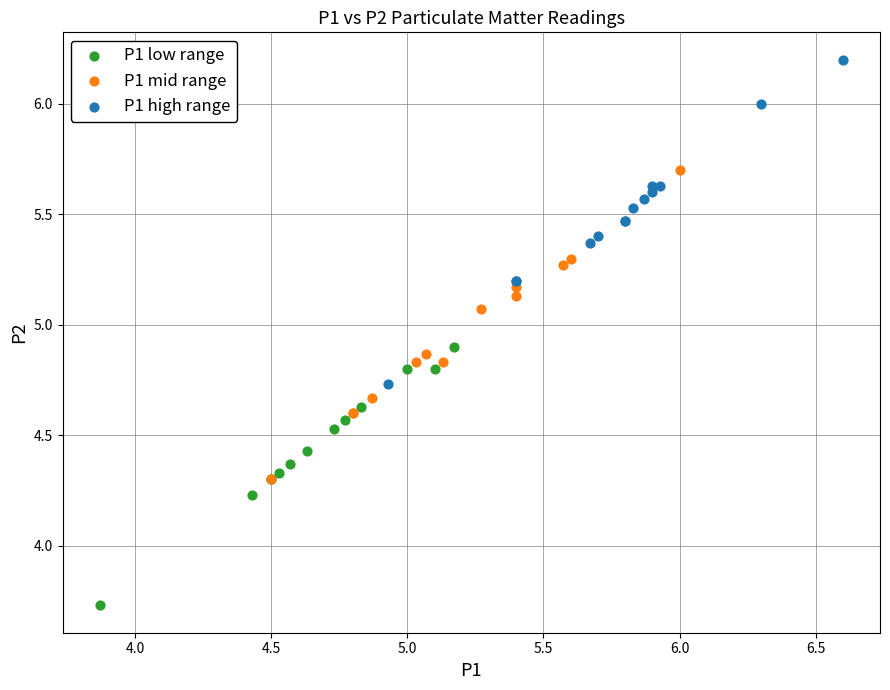

Which series contains the lowest Y value?

P1 low range